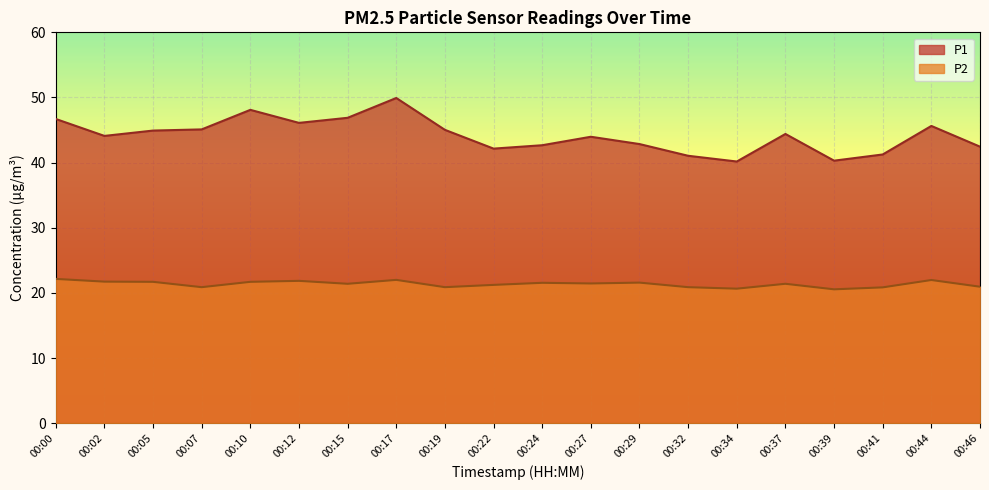

True or false: P2 has a value of 9.7 at 00:37.

False